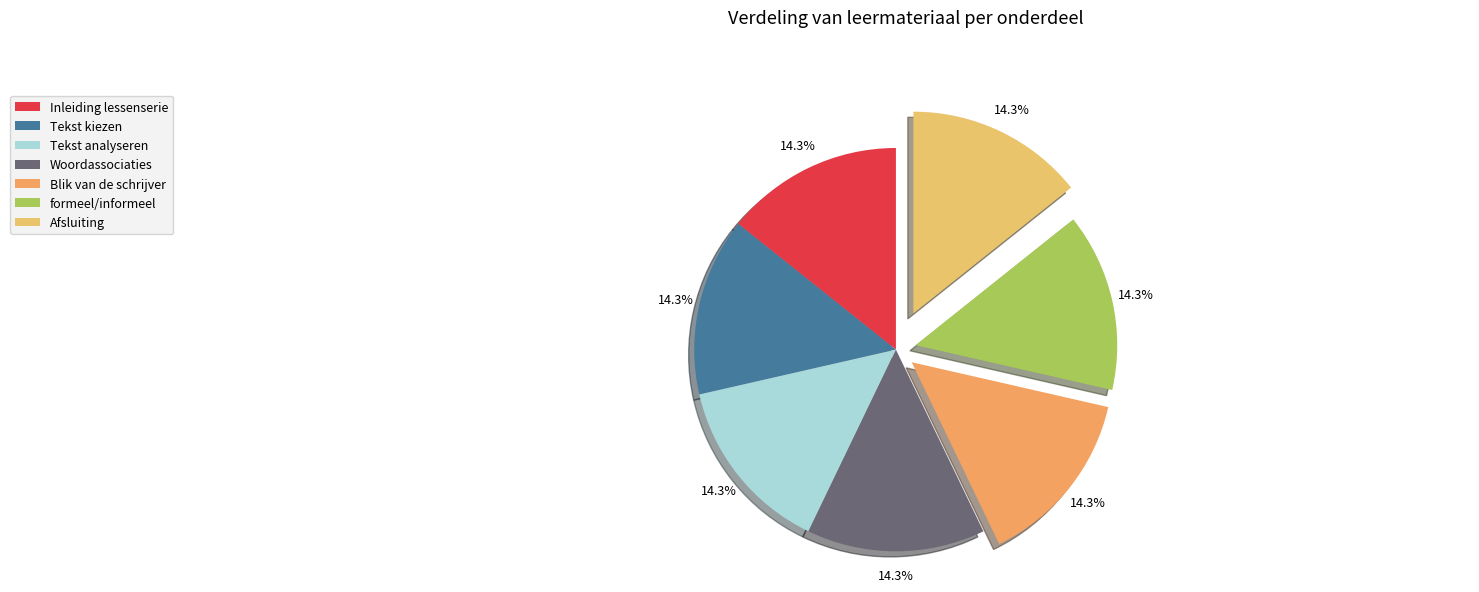

Rank the categories by value from lowest to highest.

Inleiding lessenserie, Tekst kiezen, Tekst analyseren, Woordassociaties, Blik van de schrijver, Afsluiting, formeel/informeel